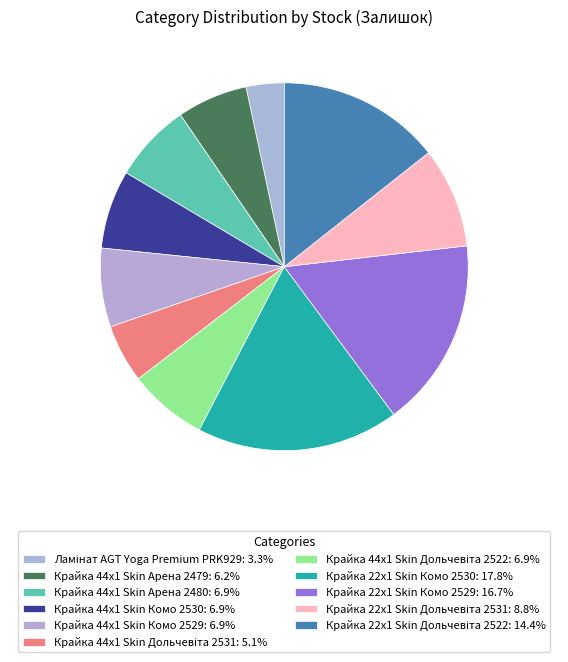

To the nearest percent, what percentage of the pie is Крайка 44x1 Skin Дольчевіта 2522?

7%